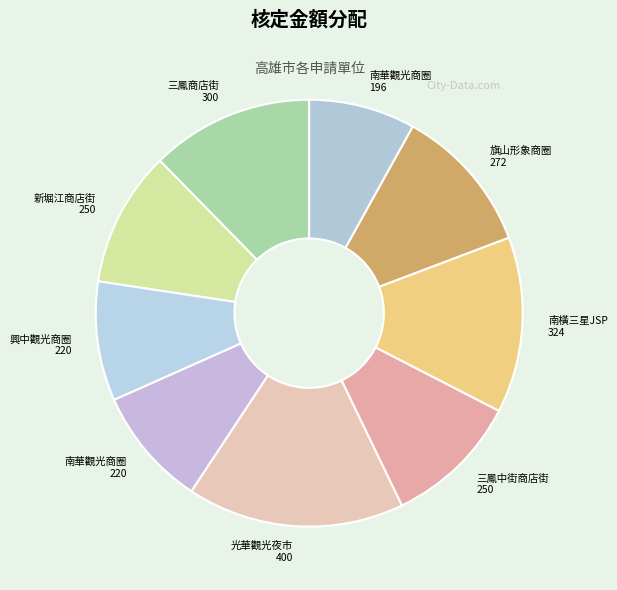

Is it true that 三鳳中街商店街 250 is 25% of the pie?

False